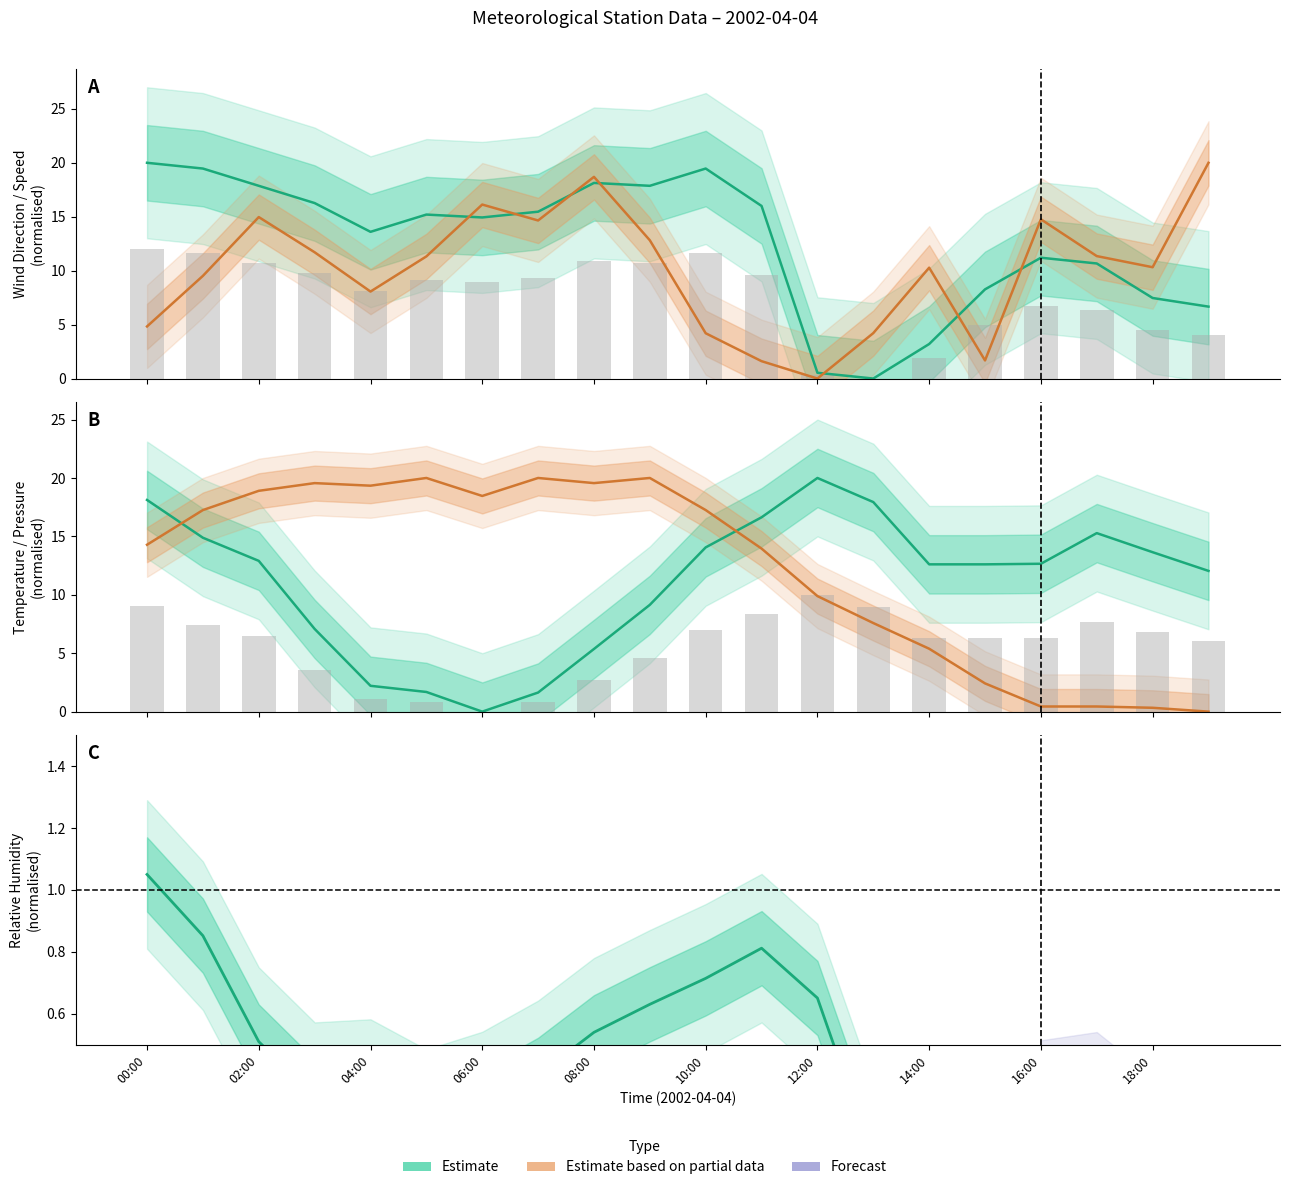

Is it true that W1dAve1m equals 3.2 at 14:00?

True